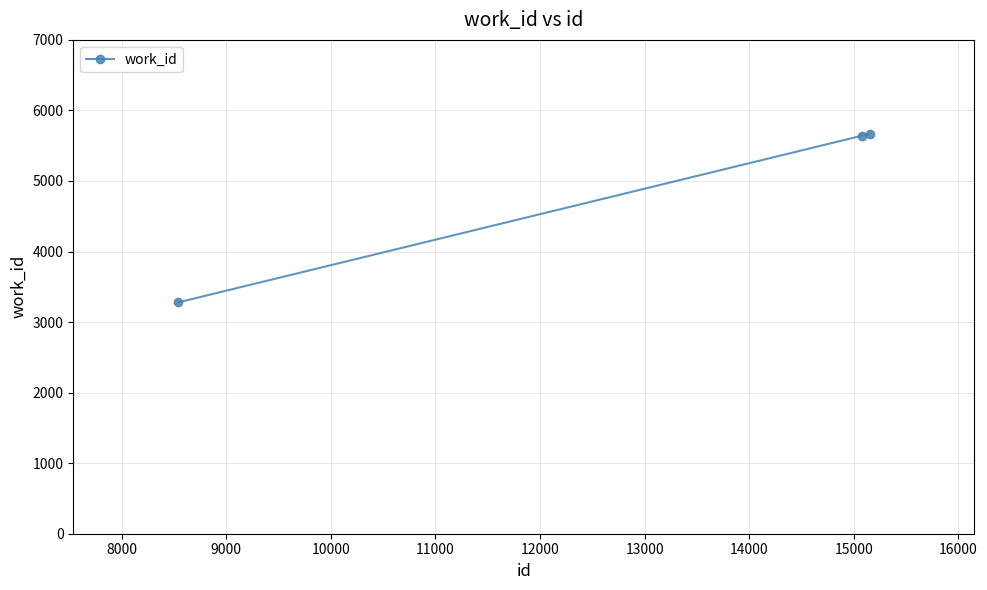

What is the value of the 2nd point from the left?

5643